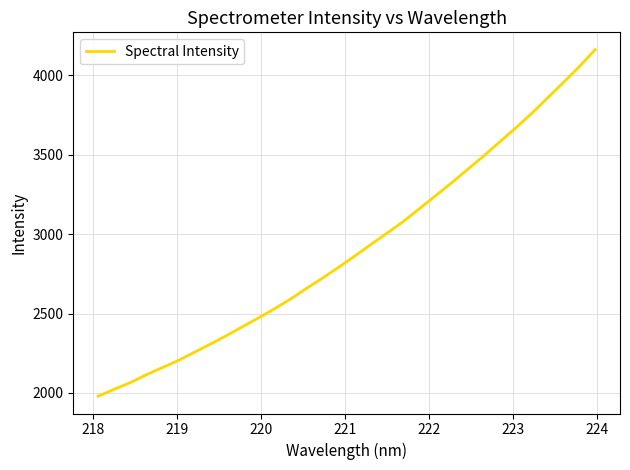

Count the number of categories in the chart.

32